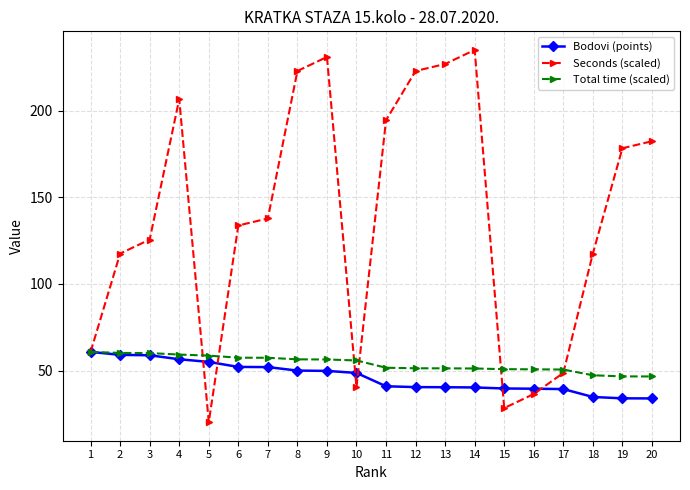

How many data points in Total time (scaled) are less than 55?

10